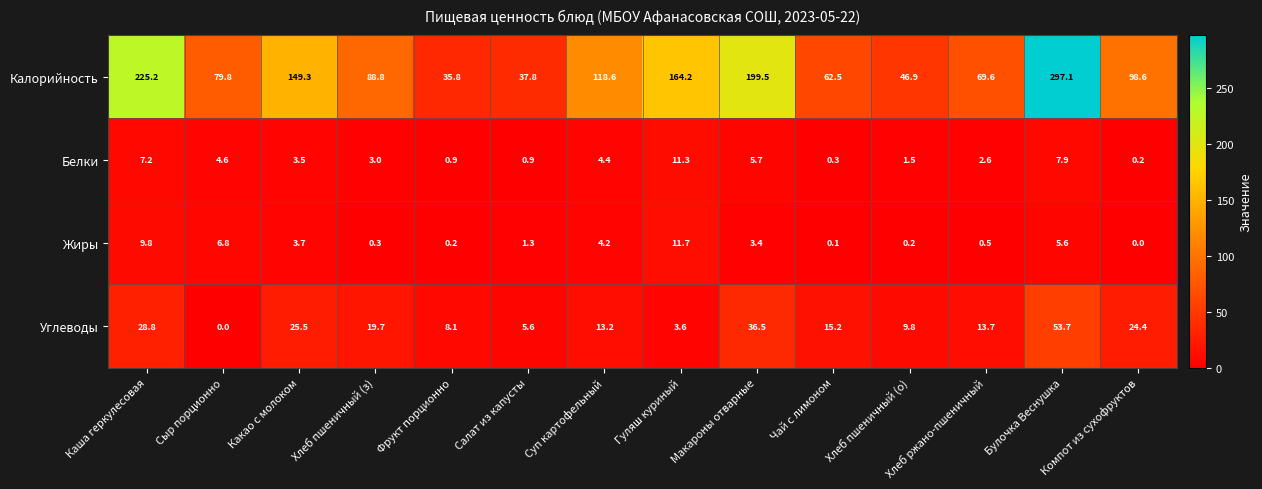

The value of Белки at Хлеб пшеничный (о) is 1.5. True or false?

True